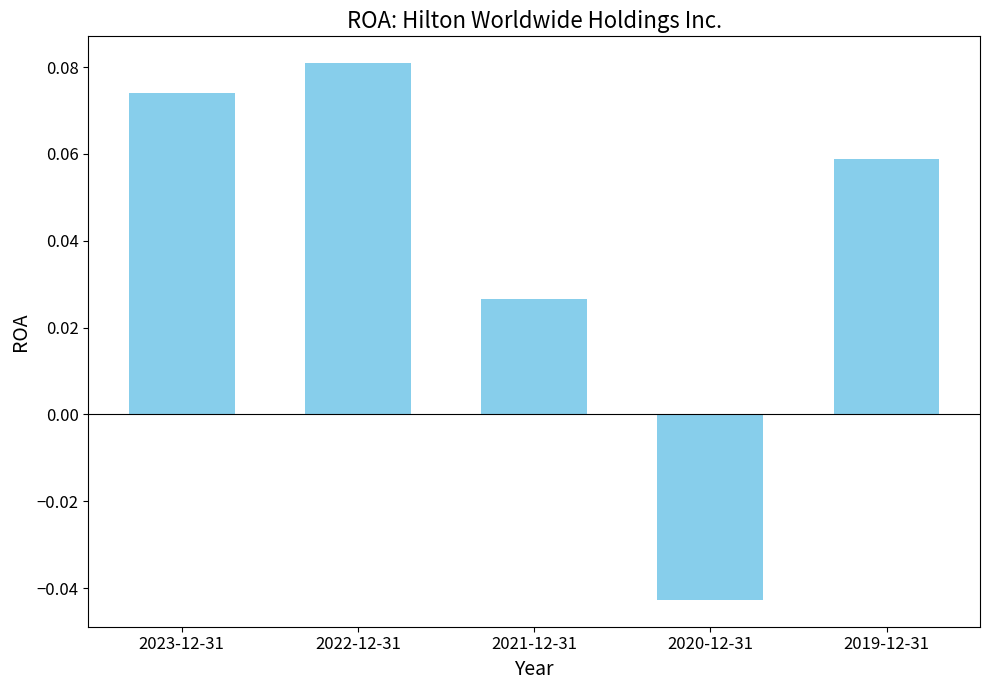

True or false: the data shows 0.0 at 2023-12-31.

False